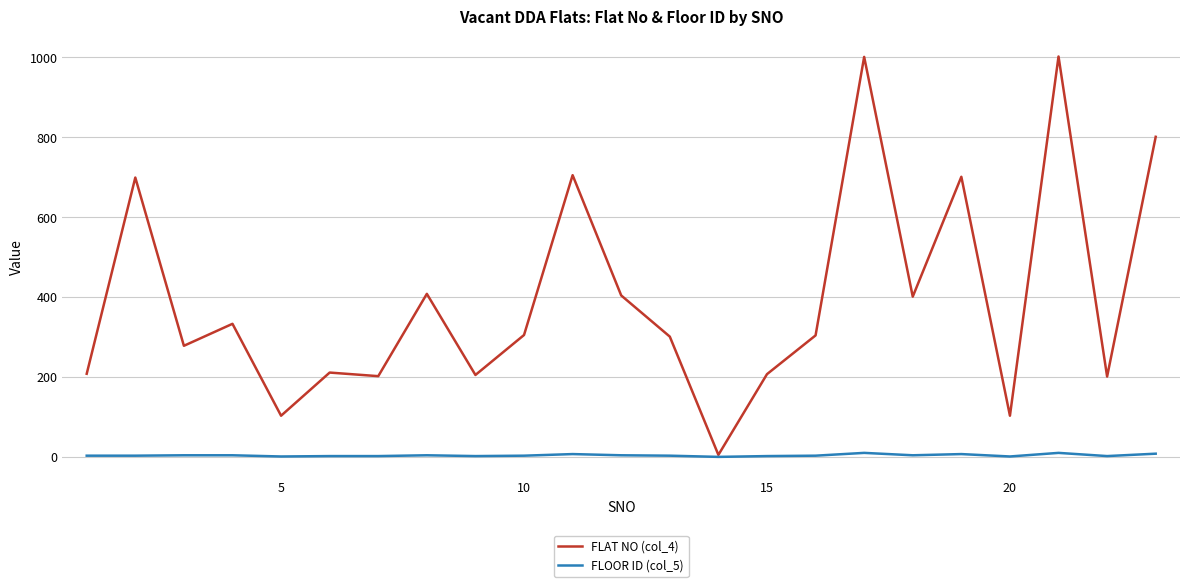

What is the difference between the maximum and minimum values in the FLAT NO (col_4) series?

997